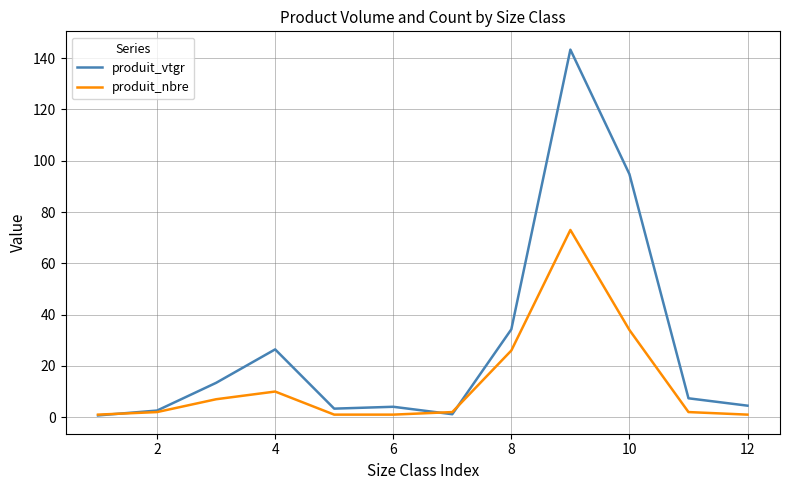

Which series has the widest spread of values?

produit_vtgr